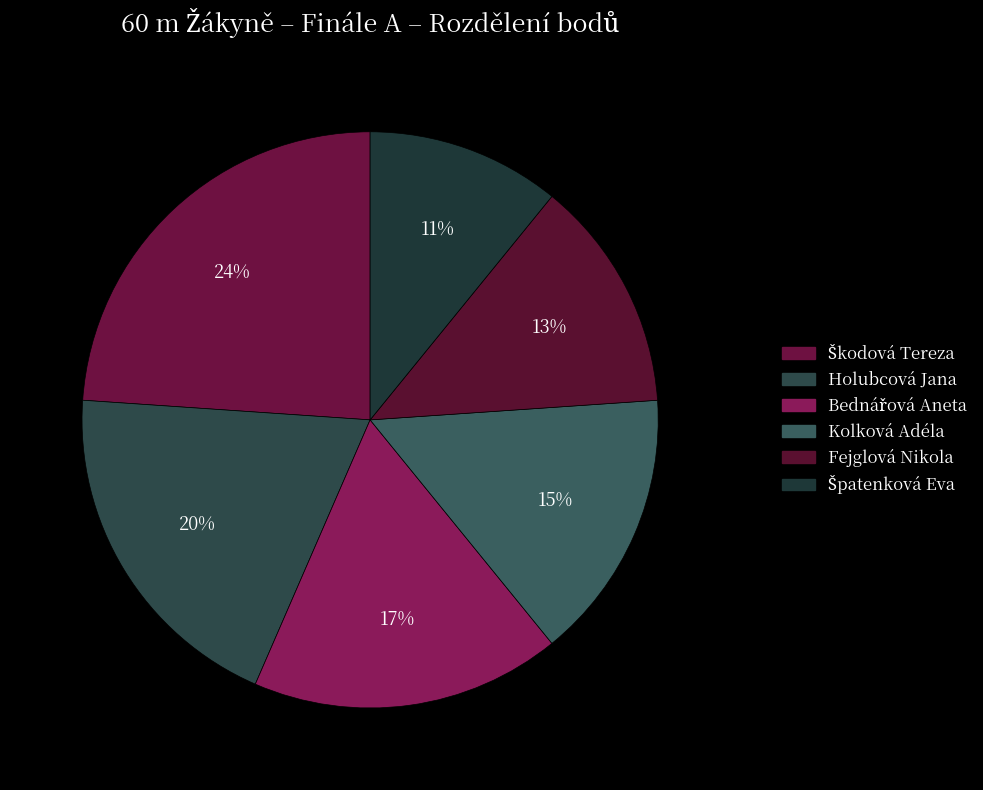

What percentage do Škodová Tereza and Holubcová Jana together represent?

43.5%